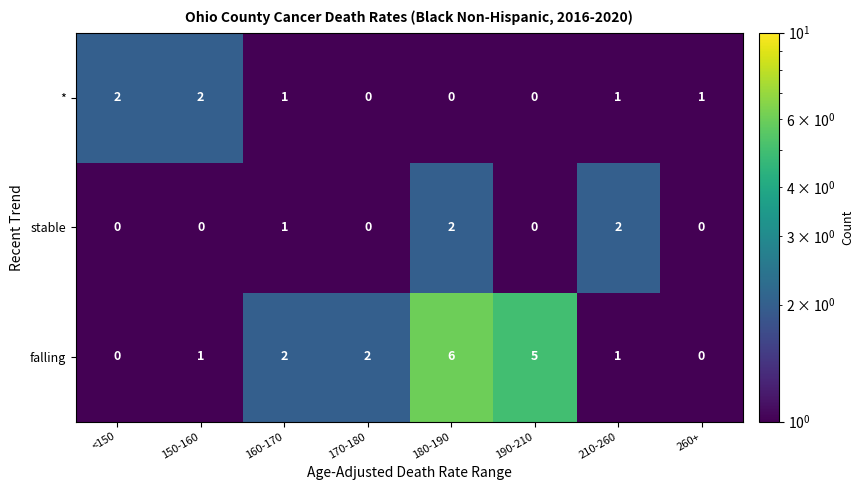

Reading left to right, extract all data points from this chart.

*: 2	2	1	0	0	0	1	1
stable: 0	0	1	0	2	0	2	0
falling: 0	1	2	2	6	5	1	0